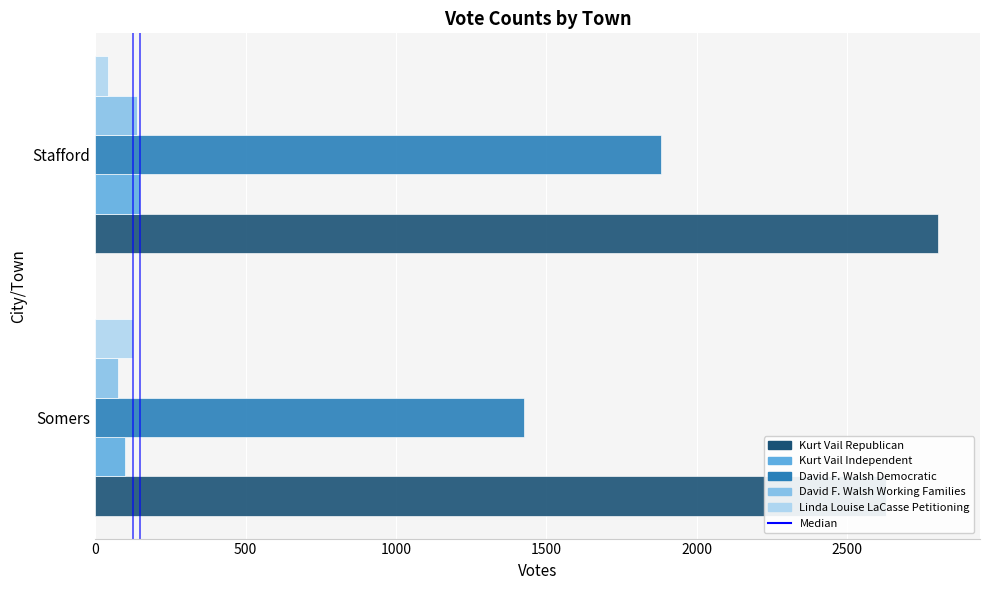

How many data points in Kurt Vail Republican are less than 2802?

1